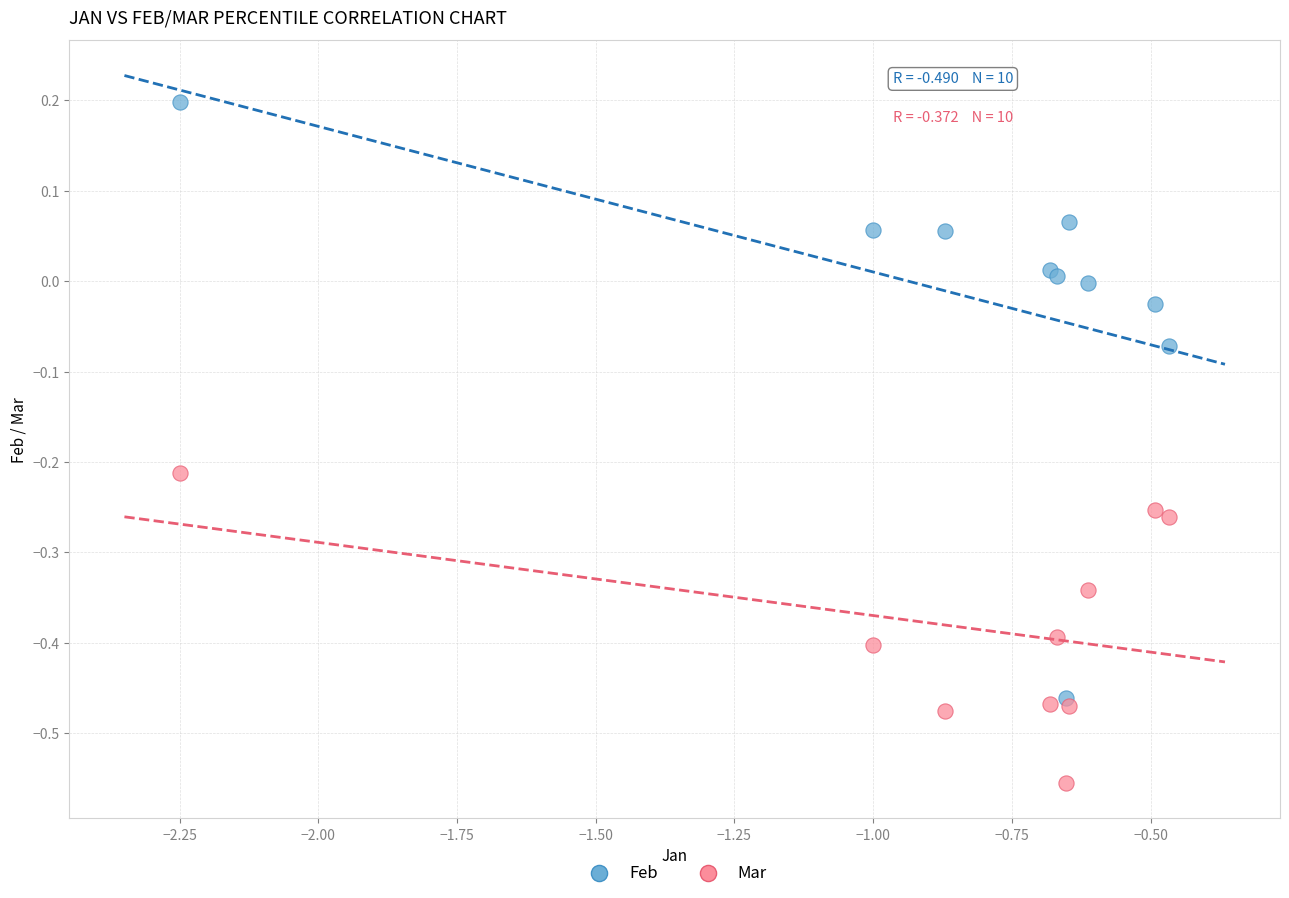

What are all the series names shown in the legend?

Feb, Mar